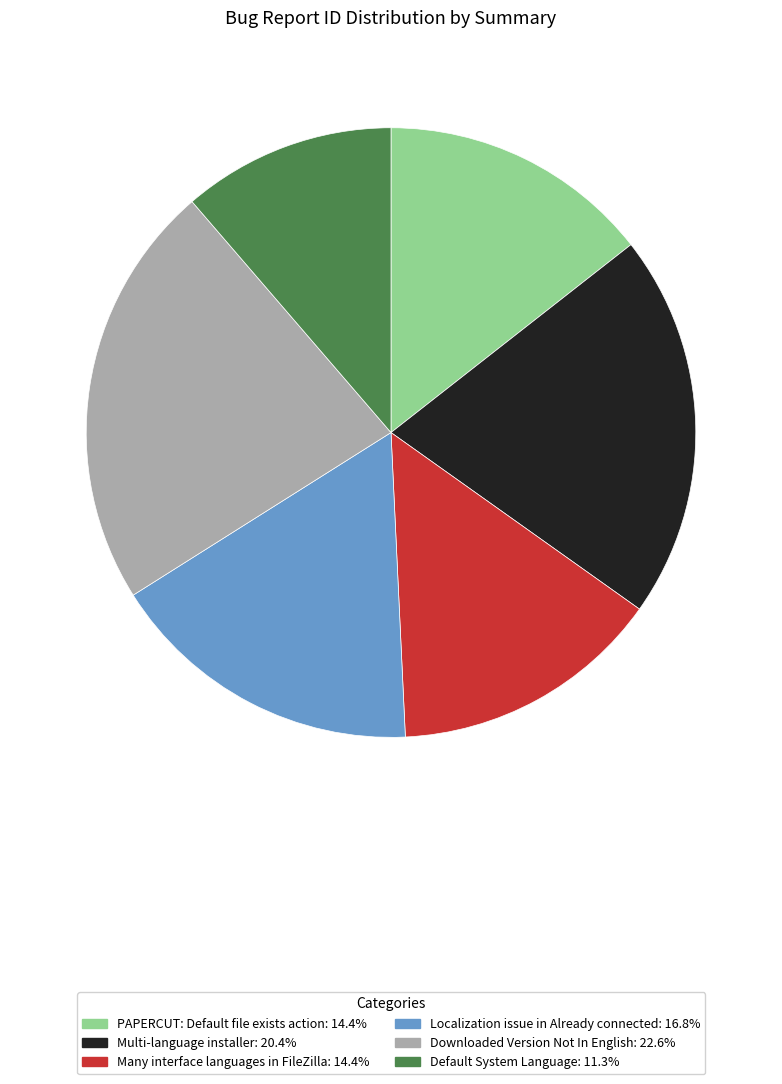

Is the sum of PAPERCUT: Default file exists action and Default System Language greater than half?

No